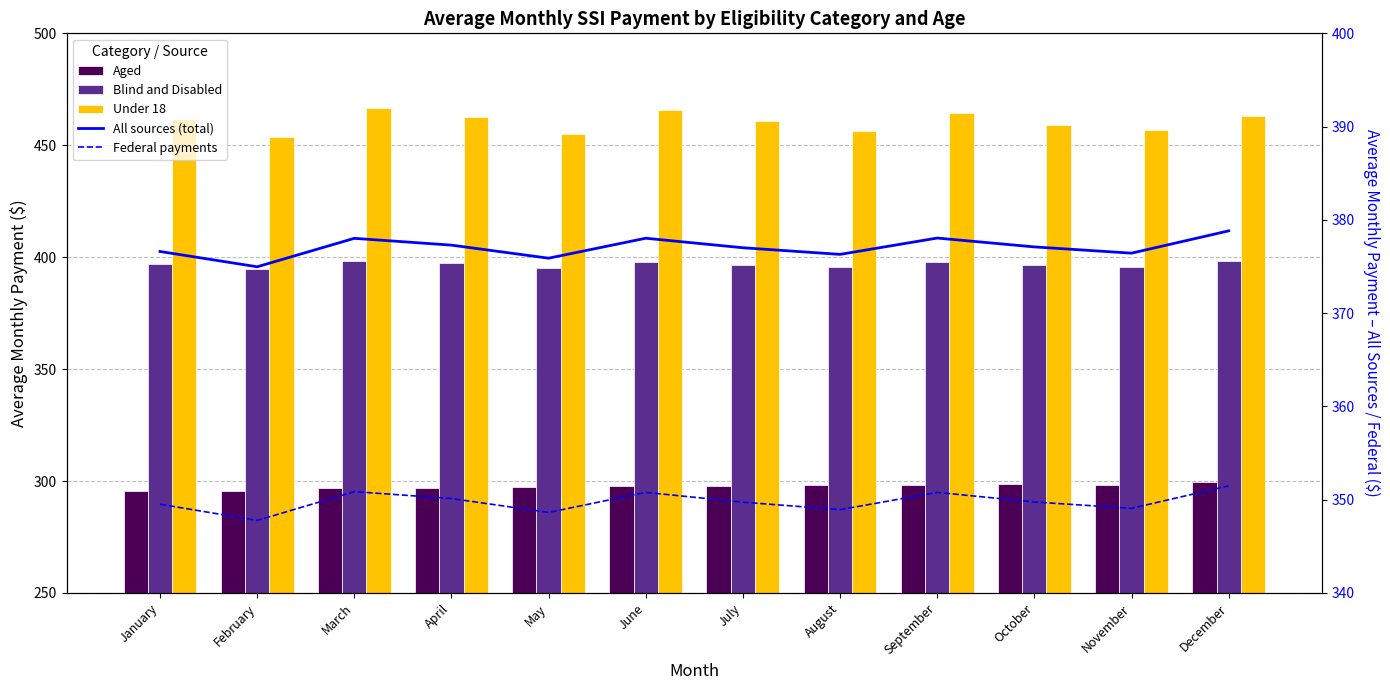

Where does the Aged series first go above 297?

May